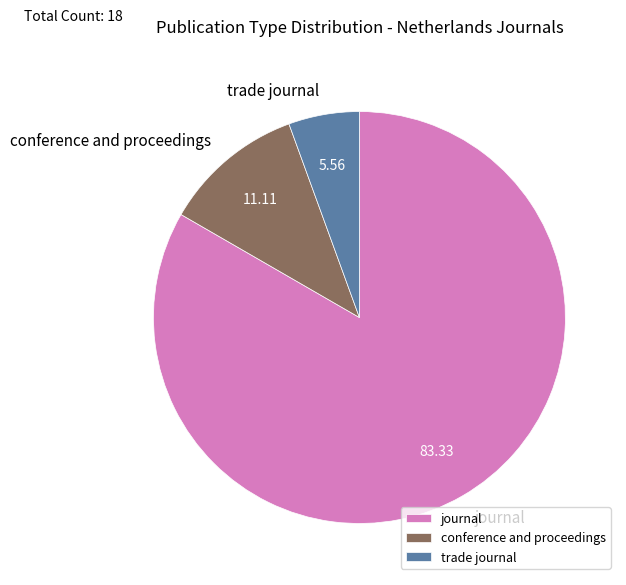

Rank the categories by value from lowest to highest.

trade journal, conference and proceedings, journal